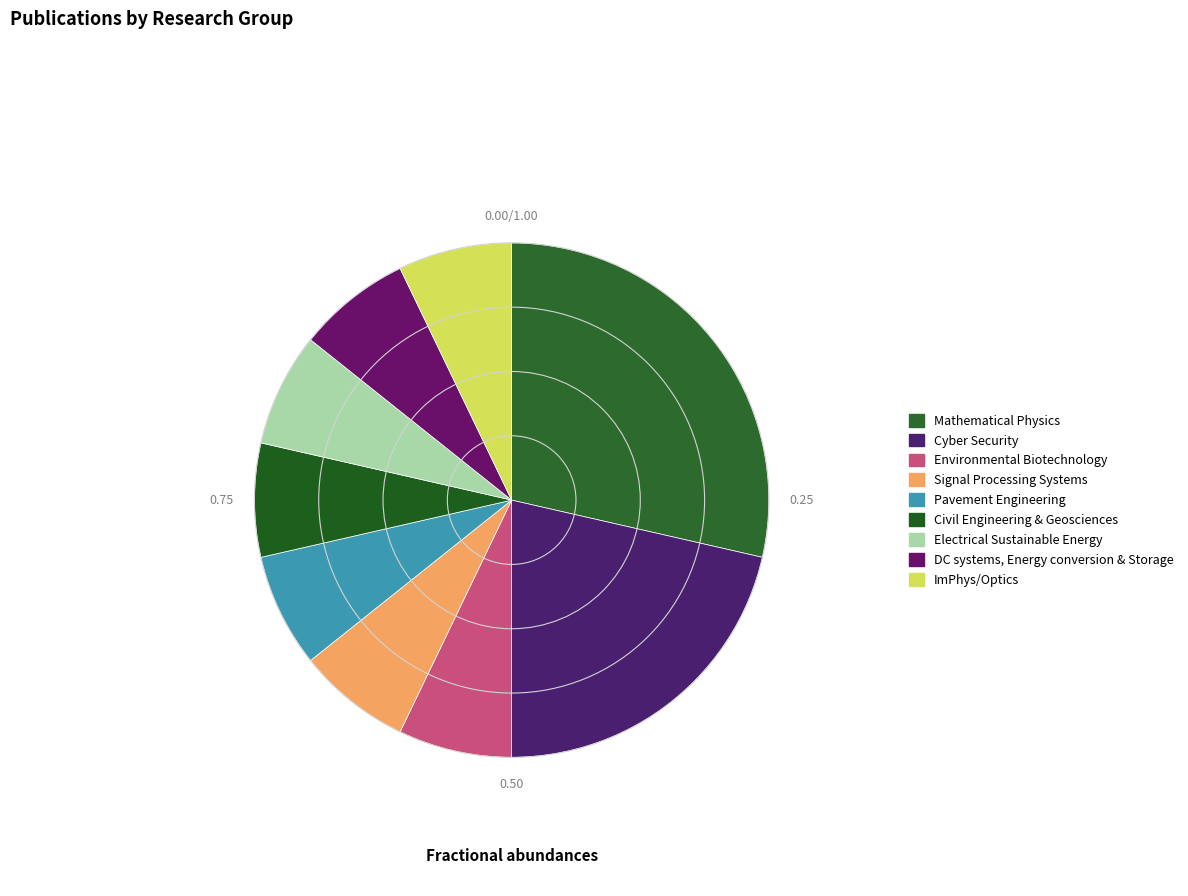

True or false: Civil Engineering & Geosciences accounts for 7% of the total.

True